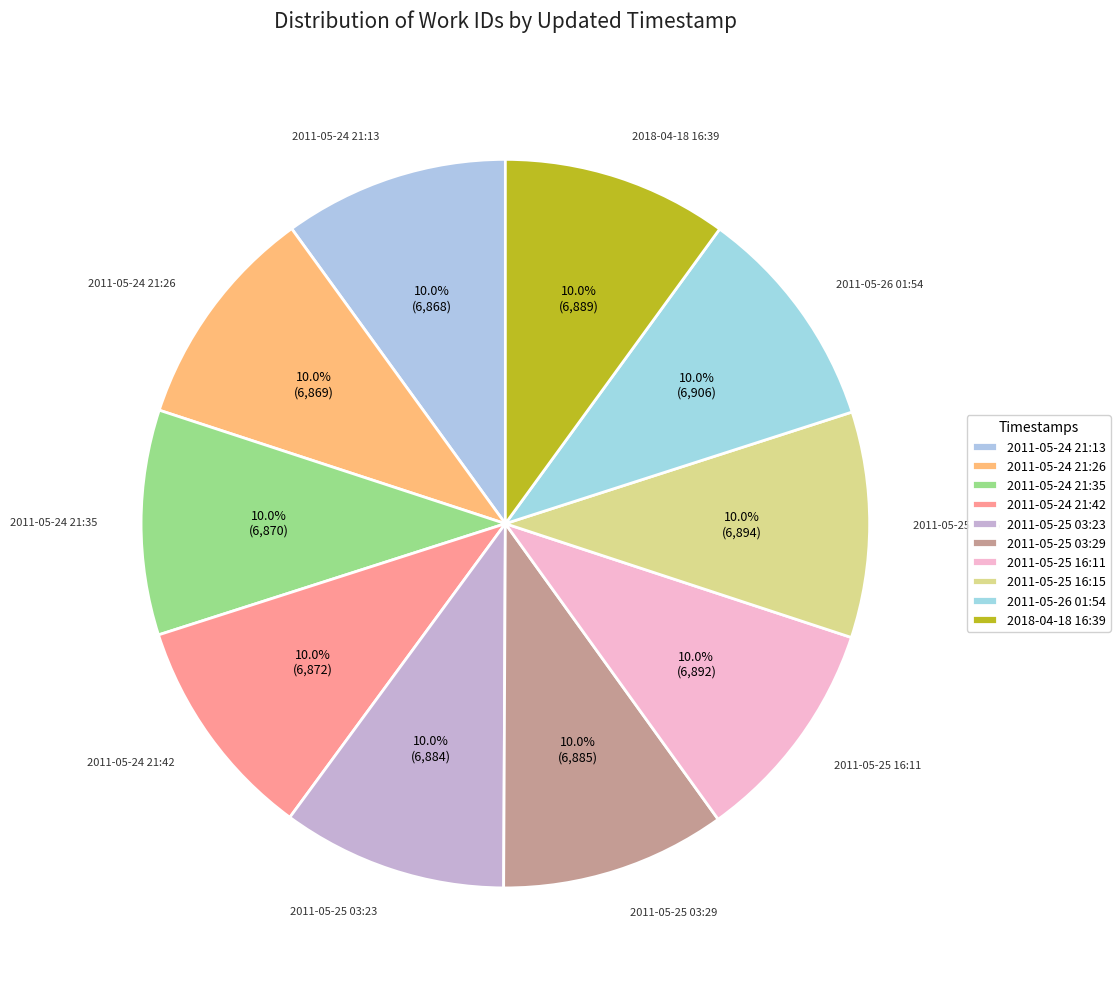

The 2011-05-24 21:13 slice represents 10% of the pie. True or false?

True